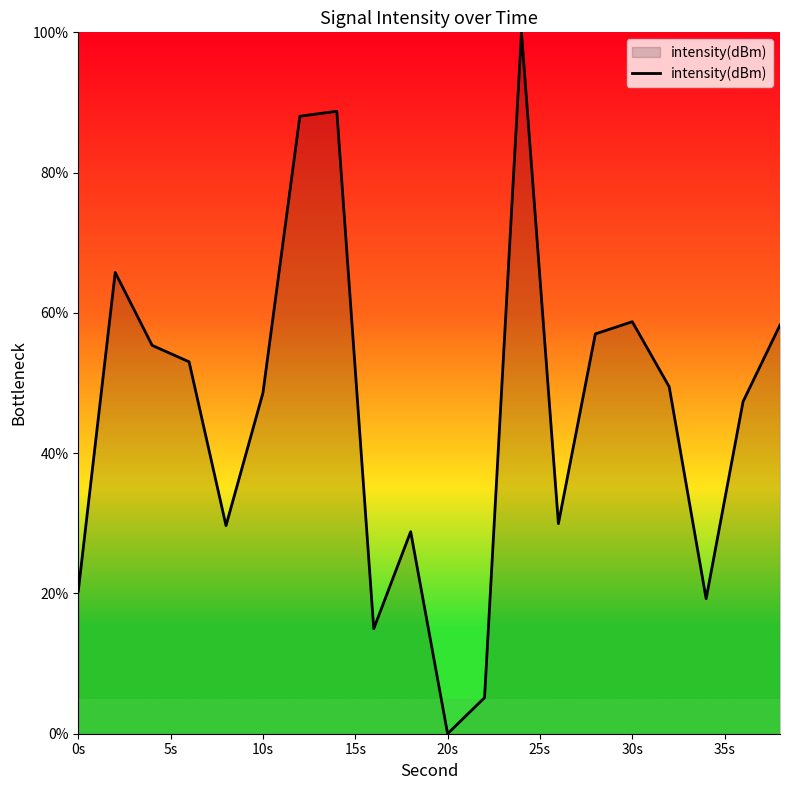

What is the maximum value shown in the chart?

100.0